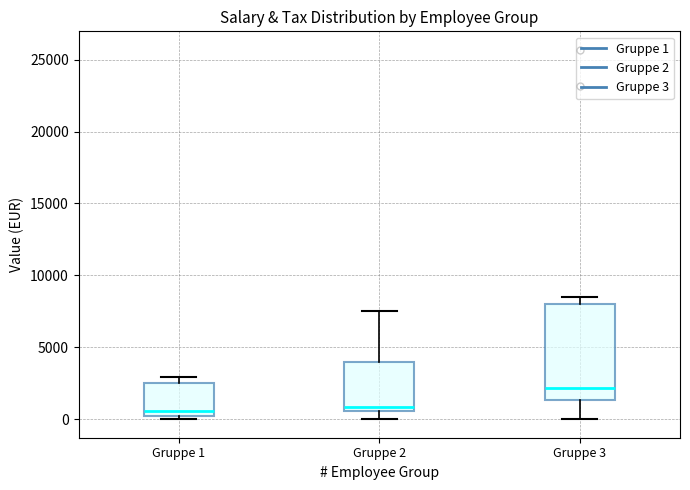

Where is the upper edge of the box for Gruppe 1 on the y-axis? The values are not printed on the chart, so give them approximately, as read against the axis.

2500